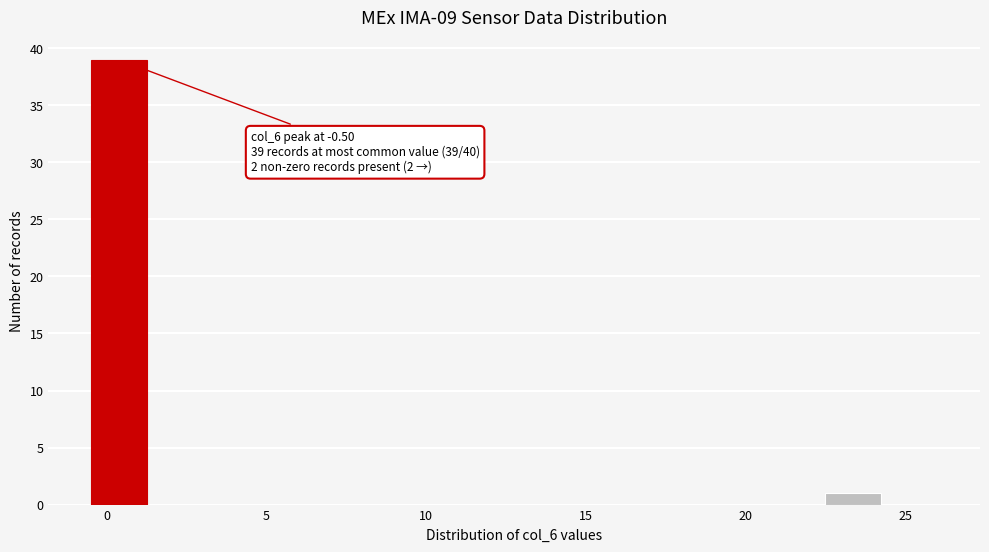

Read against the x-axis, roughly where is the centre of the tallest bar?

0.5